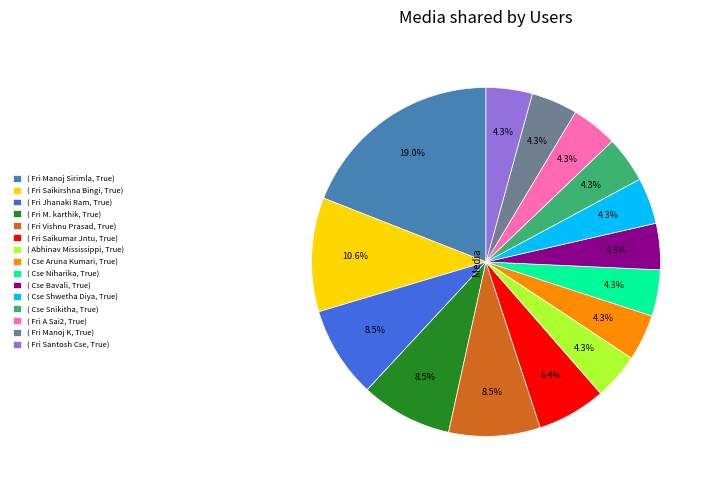

What is the largest slice in the pie chart?

( Fri Manoj Sirimla, True)